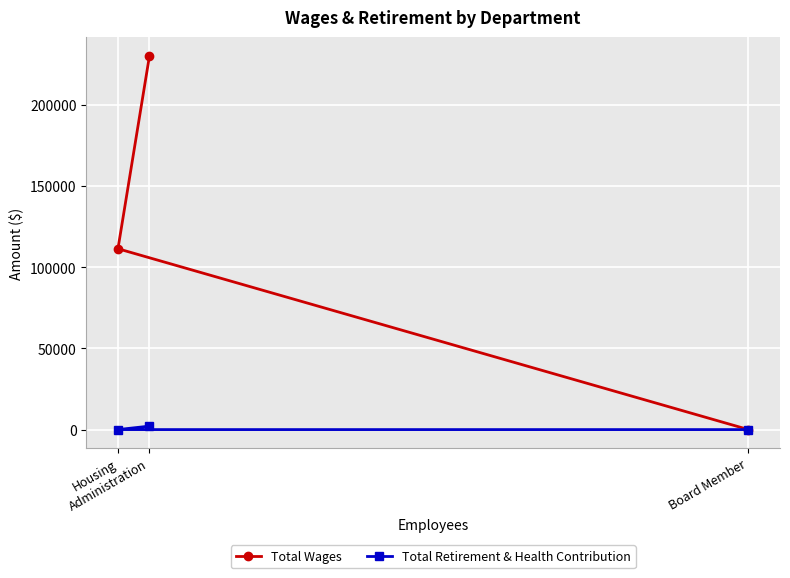

The Total Retirement & Health Contribution series shows -1161 at Board Member. True or false?

False